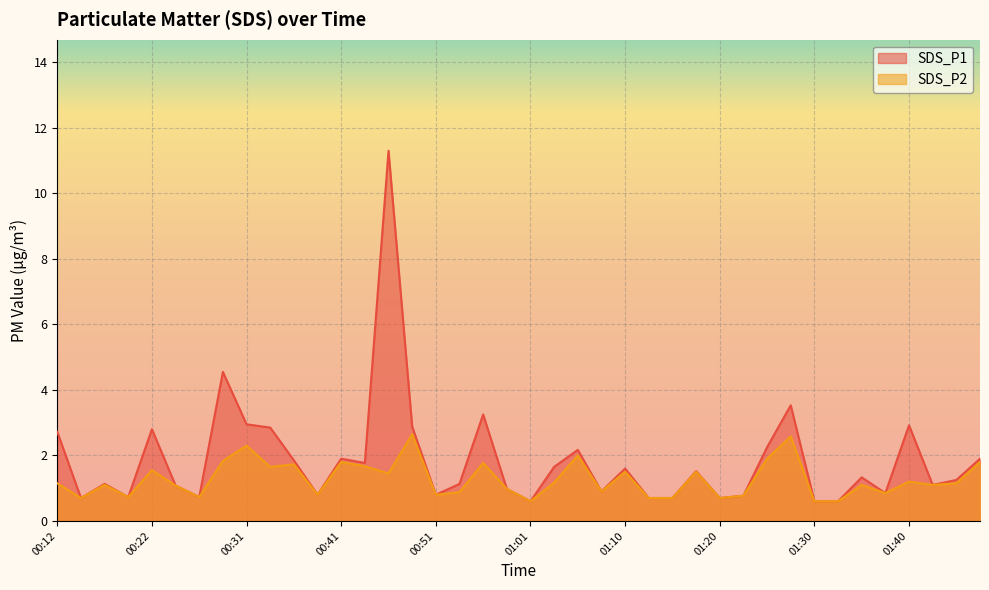

True or false: SDS_P1 has a value of 1.0 at 00:36.

False